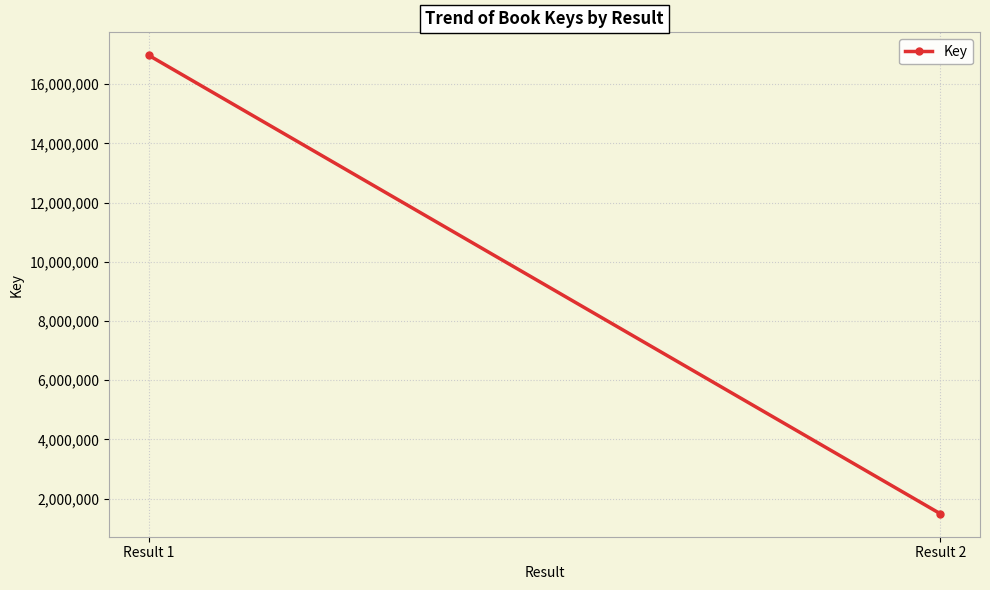

What value does the data have at Result 2, to the nearest 50?

1485100